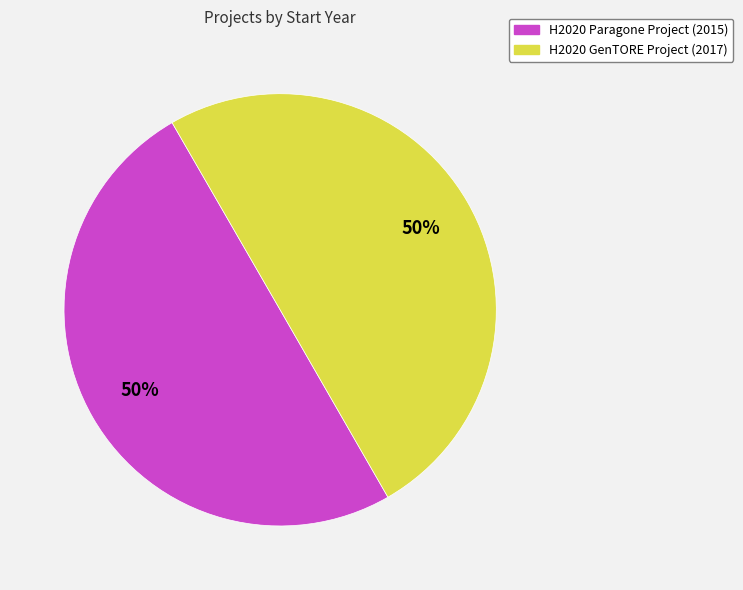

The H2020 GenTORE Project (2017) slice represents 56% of the pie. True or false?

False